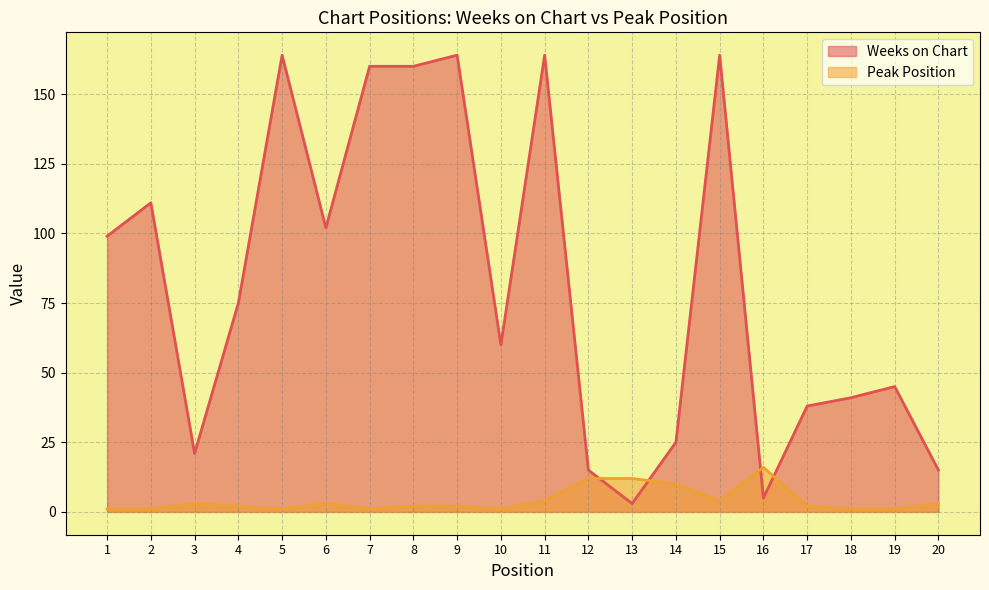

Which series changed the most between 7 and 14?

Weeks on Chart